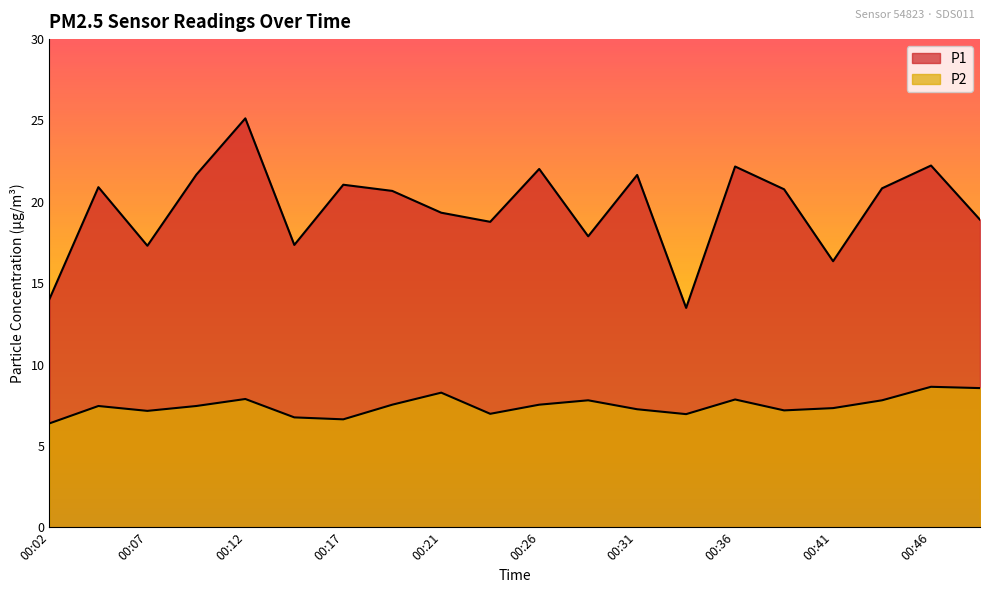

The value of P2 at 00:19 is 3.1. True or false?

False